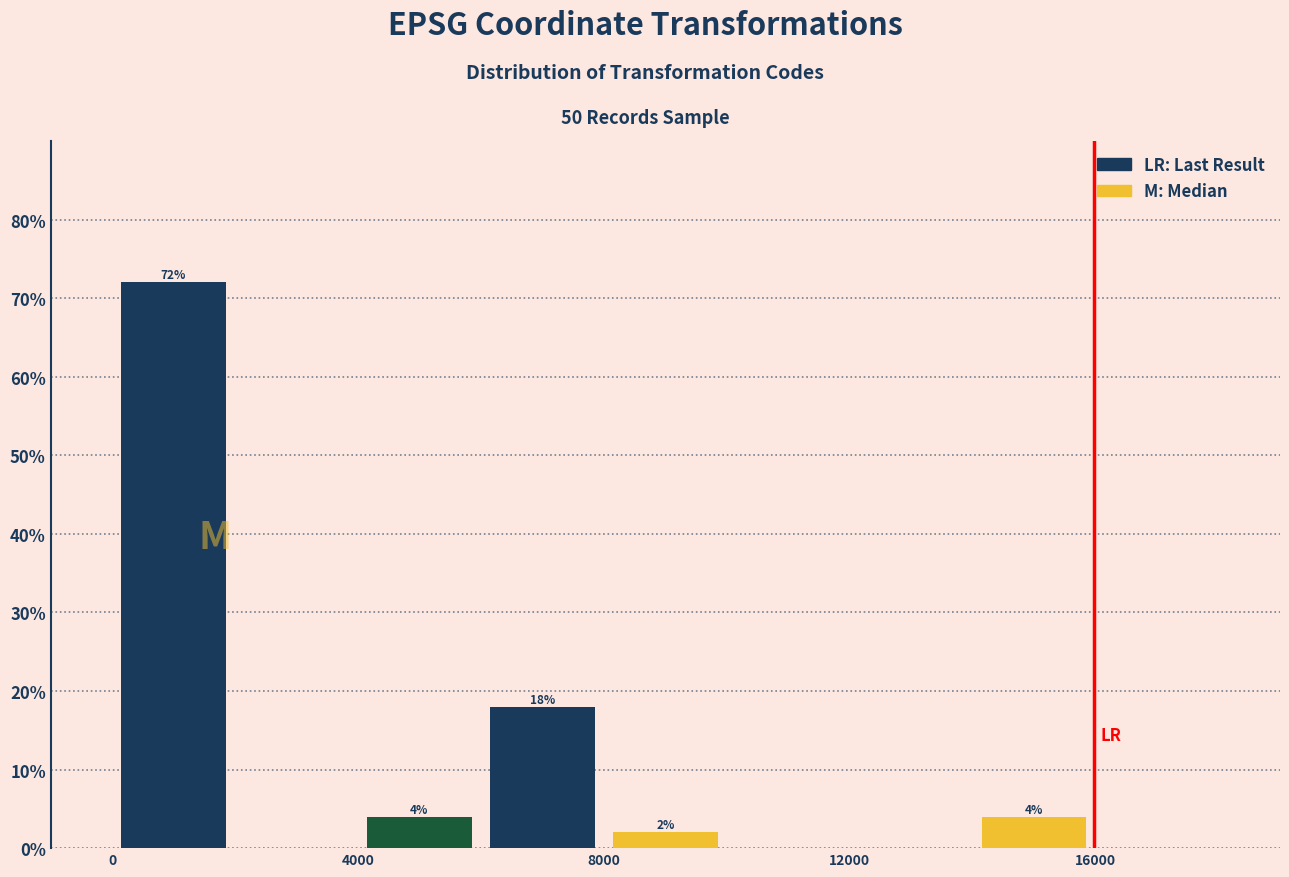

Which range on the x-axis has the tallest bar?

0 to 2000